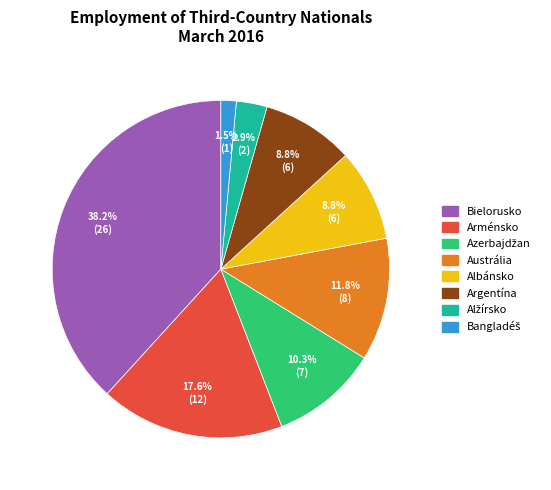

How many slices are in this pie chart?

8